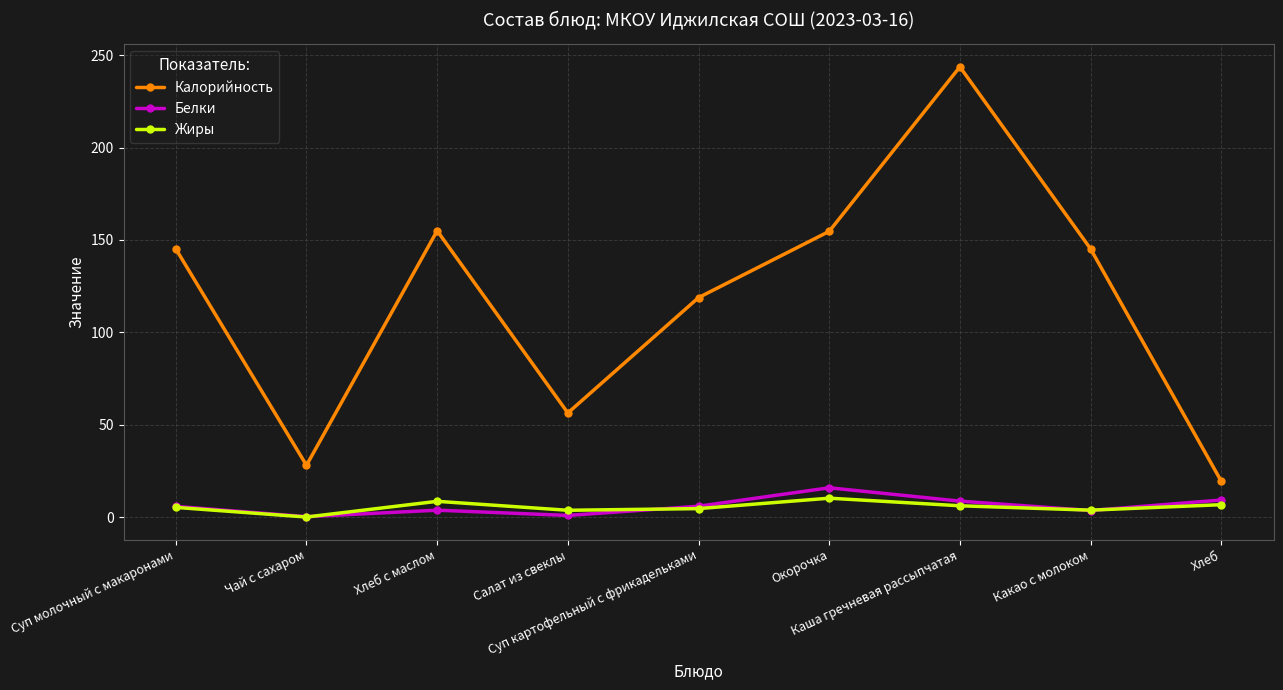

Which series changed the most between Суп молочный с макаронами and Окорочка?

Белки